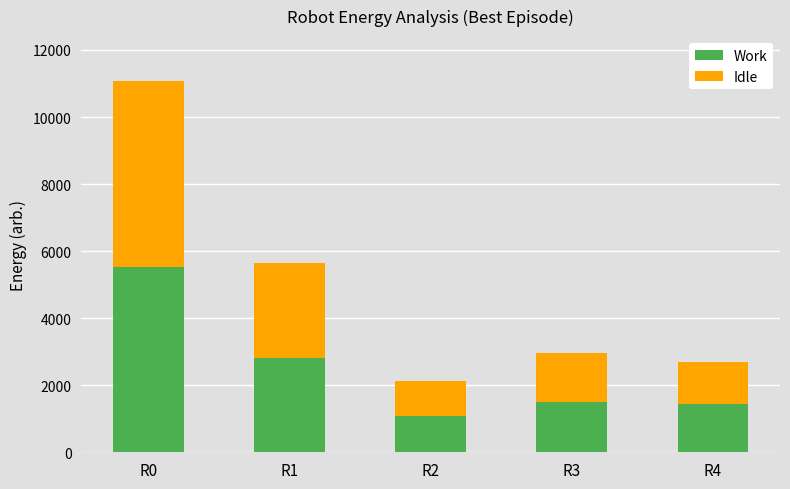

What are all the series names shown in the legend?

Work, Idle